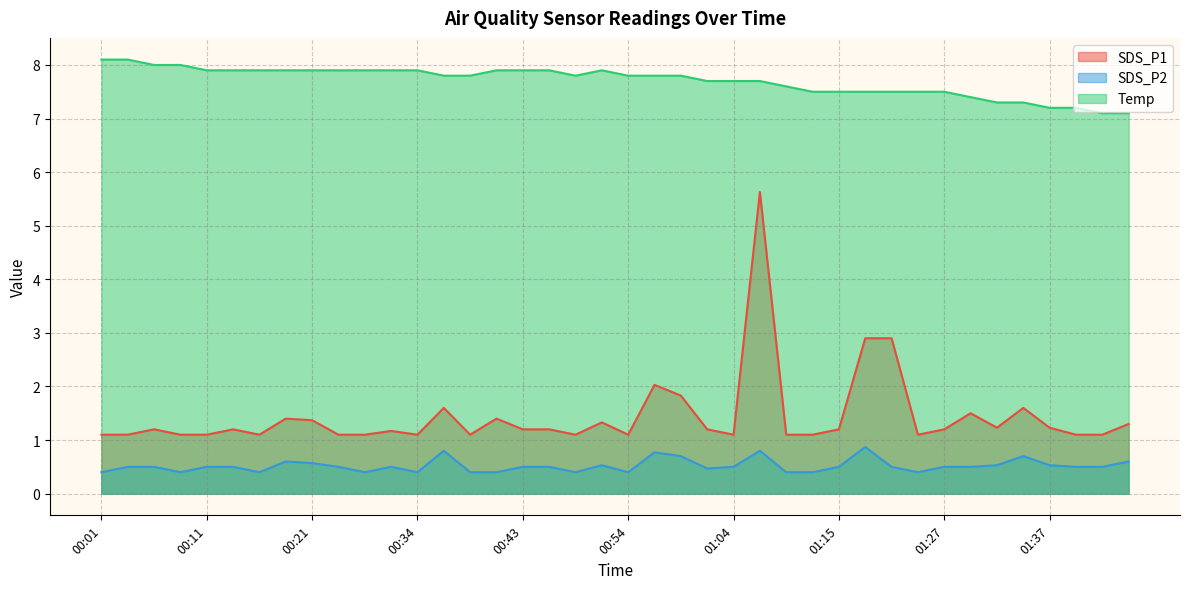

The value of SDS_P1 at 00:51 is 2.2. True or false?

False